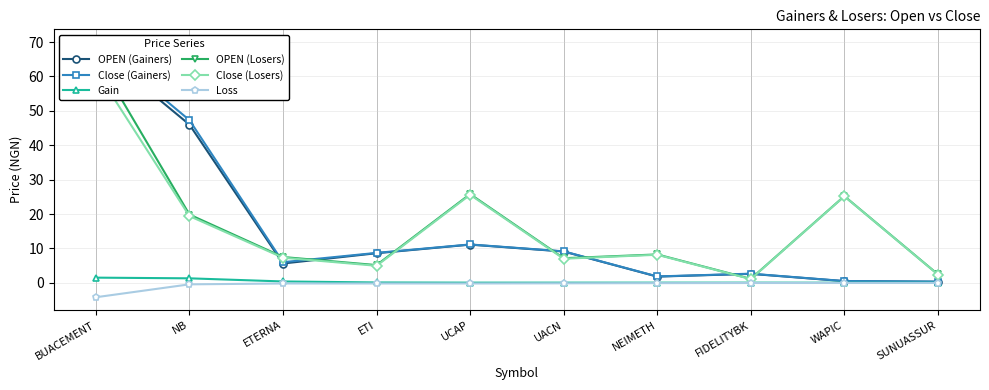

At which label does Close (Losers) reach its peak?

BUACEMENT